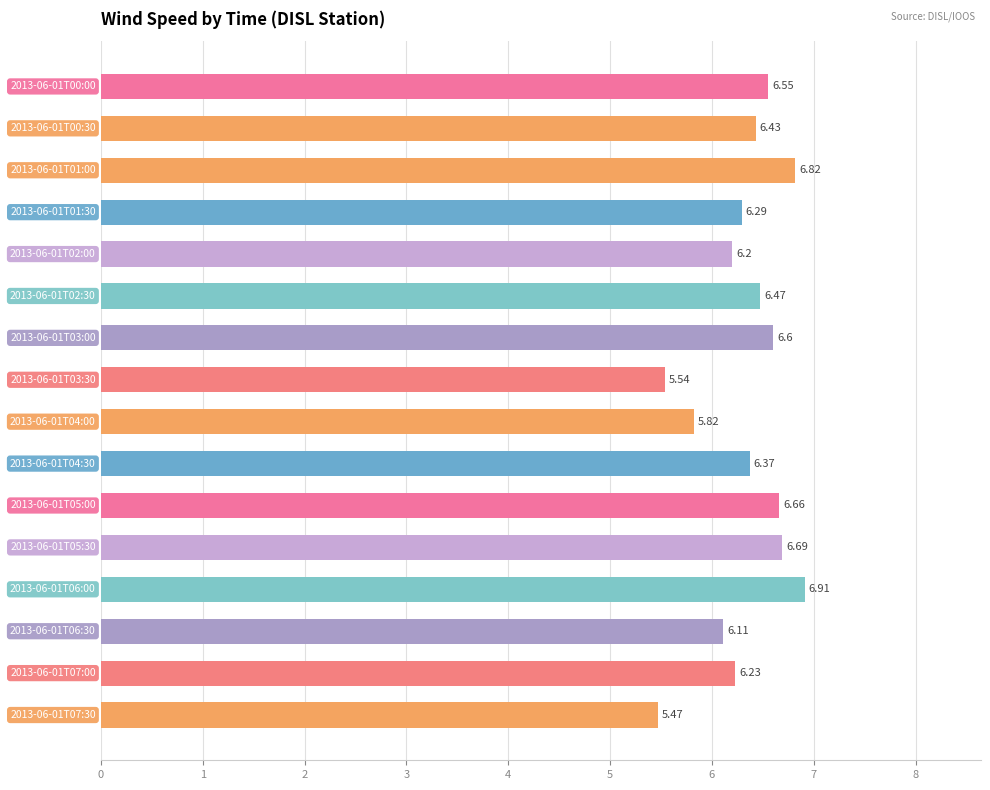

What is the sum of all values?

101.2